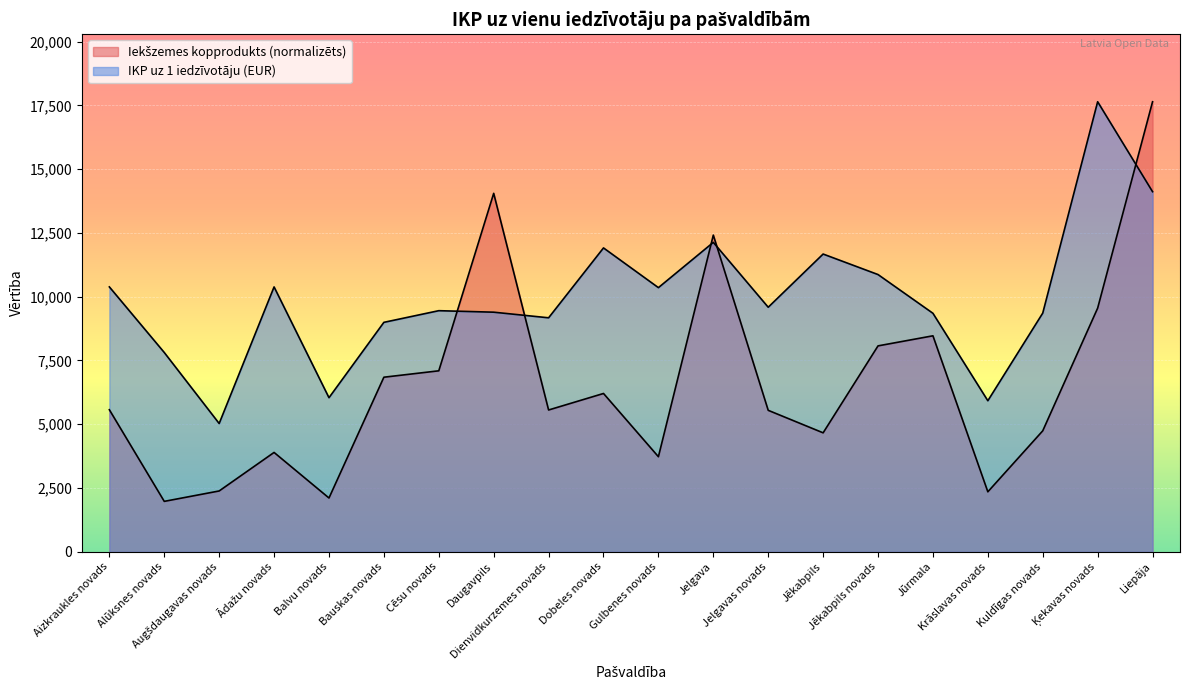

What is the label of the 6th point from the right?

Jēkabpils novads